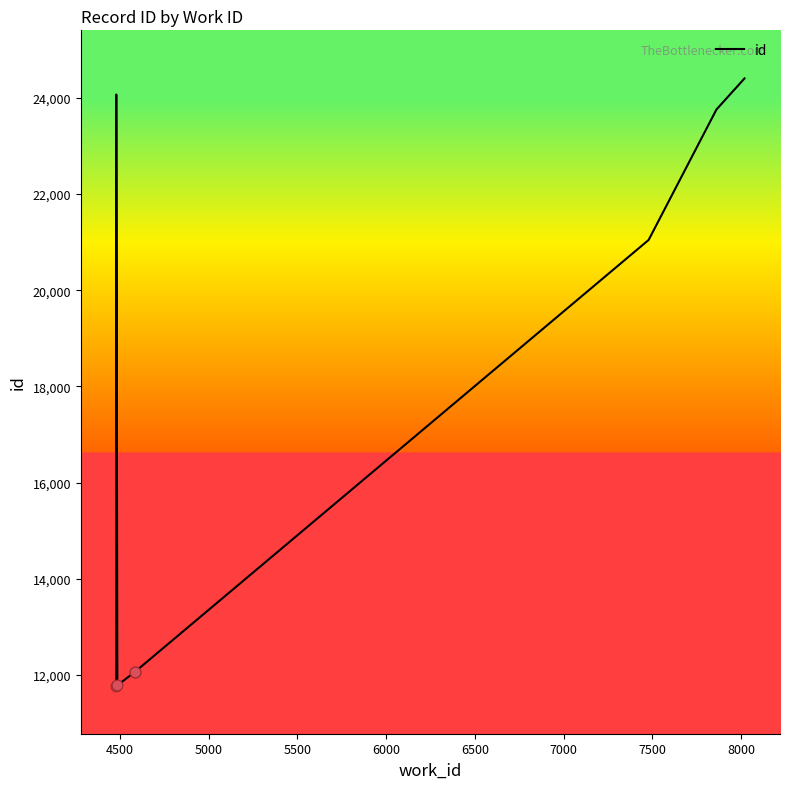

Between 7000 and 6000, which is larger?

7000